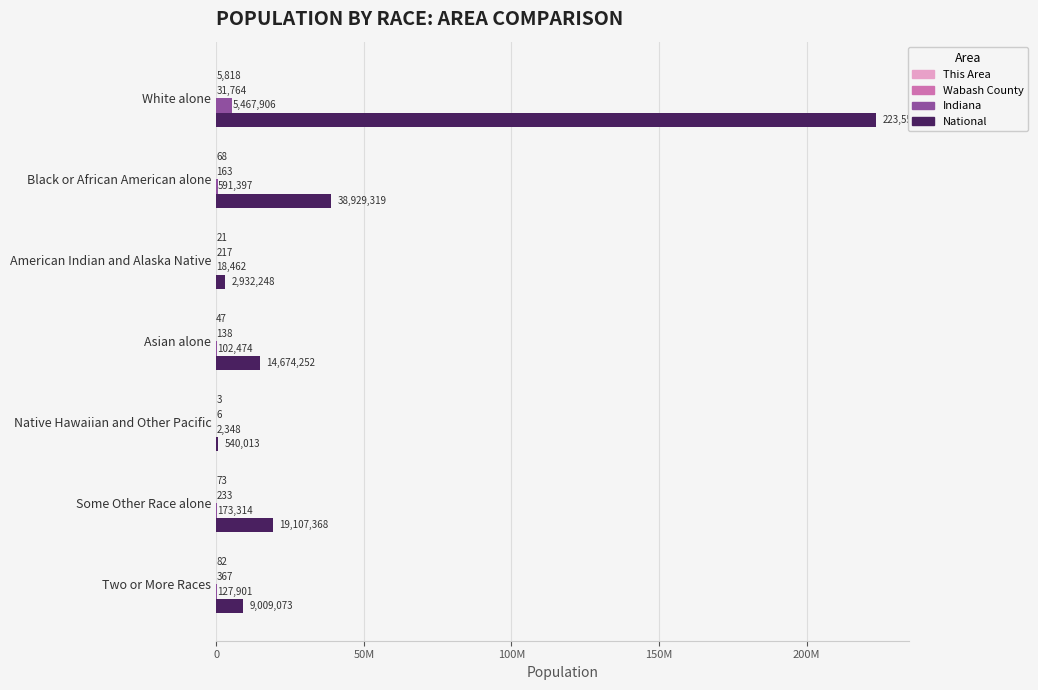

Where is National nearest to the value 112046639?

Black or African American alone